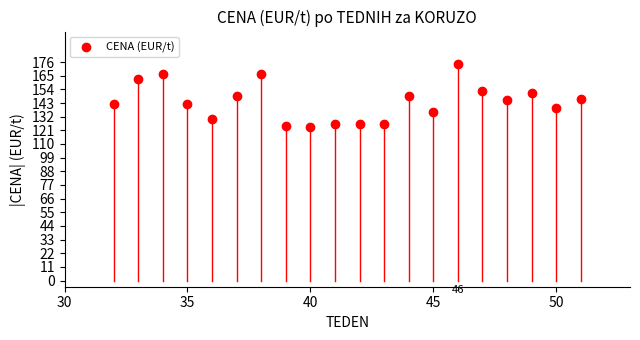

What is the range of Y values (max minus min)?

50.4